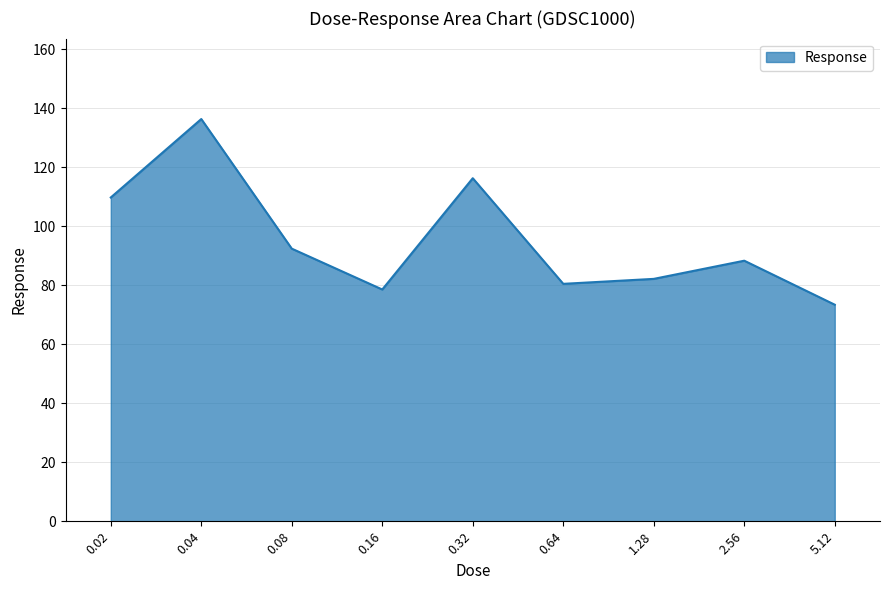

Between 0.04 and 0.64, which is larger?

0.04